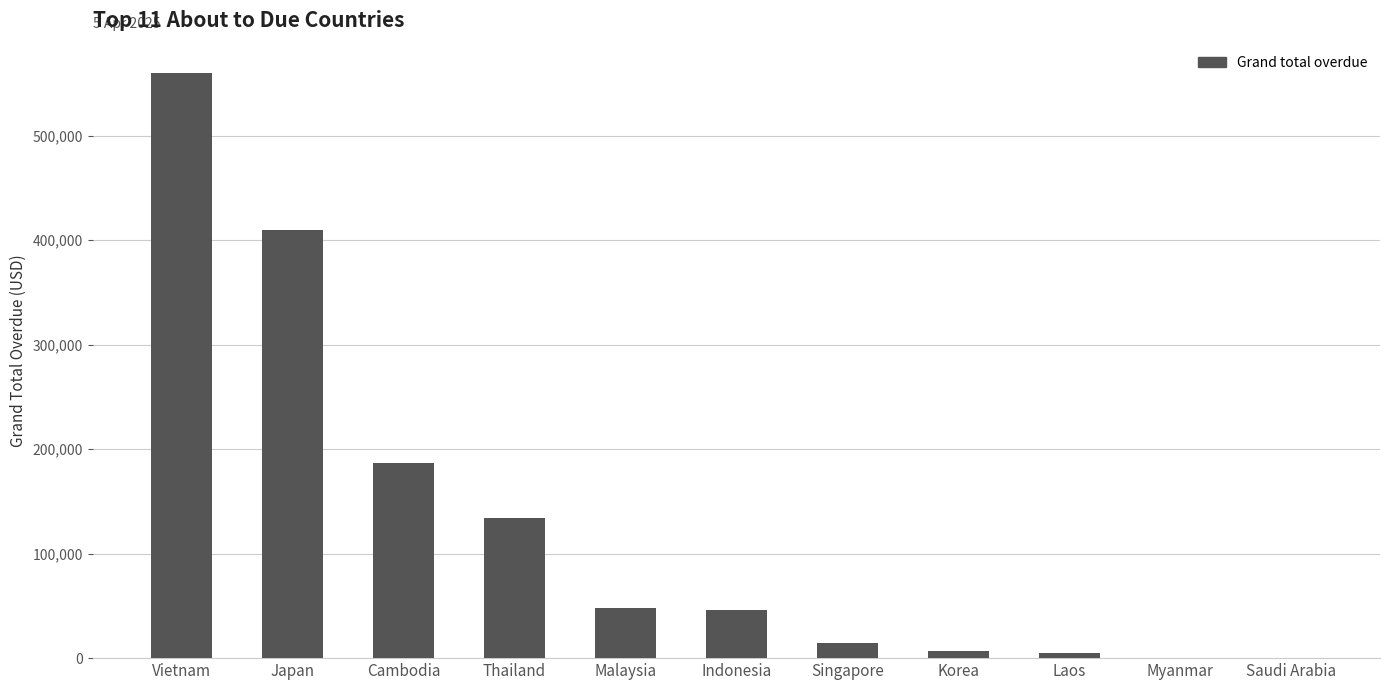

What is the sum of the values at Malaysia and Vietnam?

608423.4